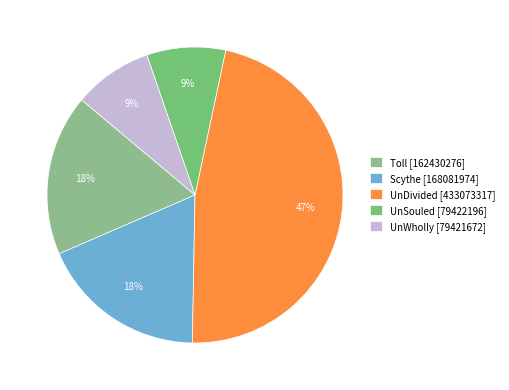

Count the number of slices in the pie.

5